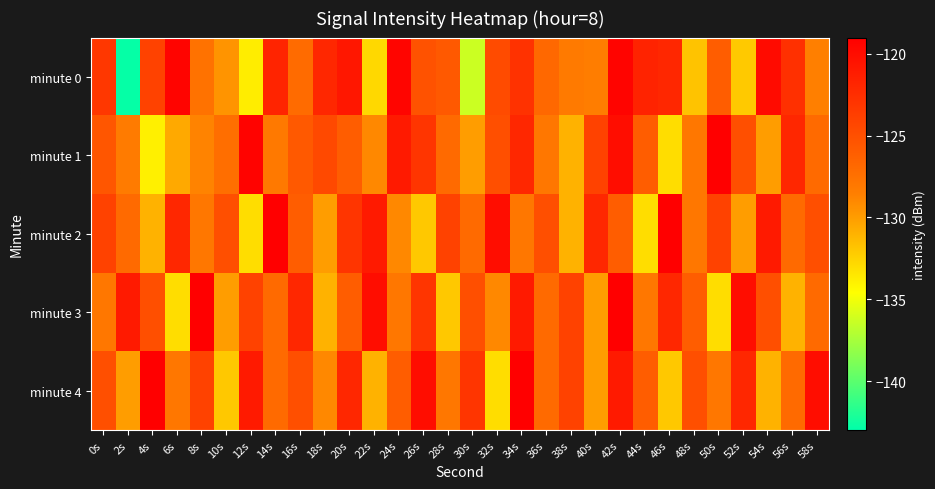

What is the greatest value displayed?

-119.0